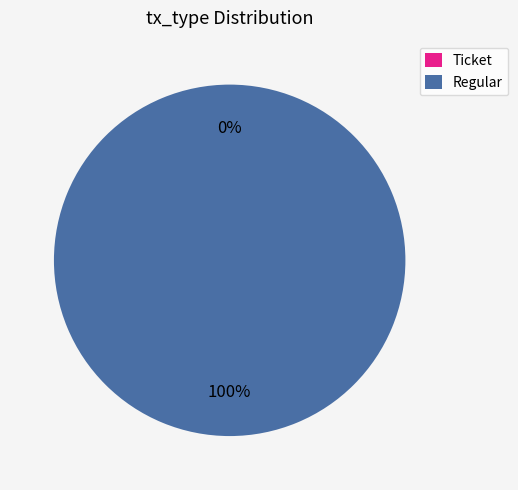

To the nearest percent, what is the difference between the Regular and Ticket slice percentages?

100%